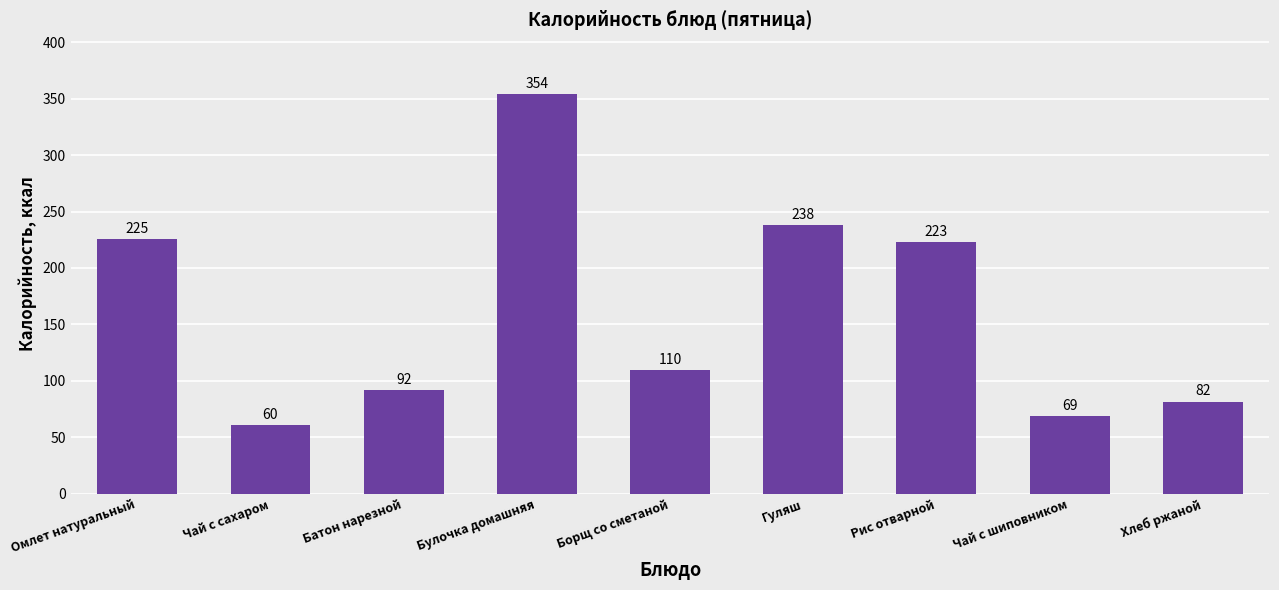

What is the maximum value shown in the chart?

354.0